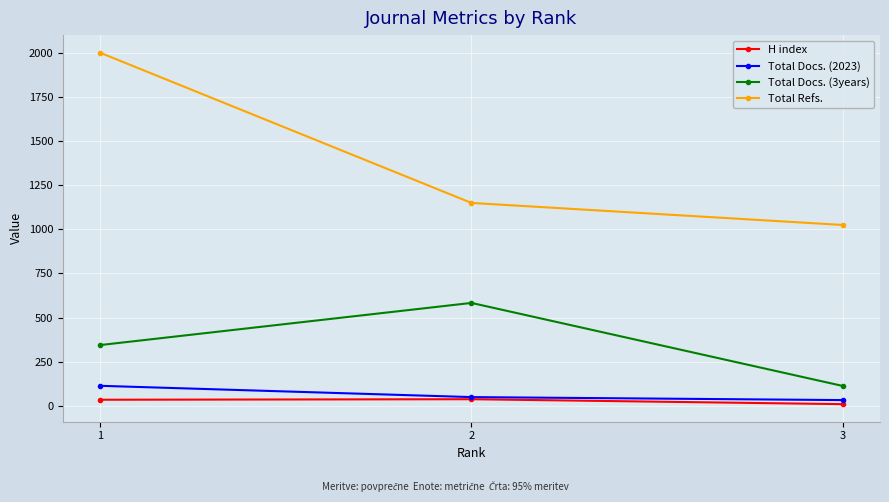

Rank the series at 3 from highest to lowest value.

Total Refs., Total Docs. (3years), Total Docs. (2023), H index